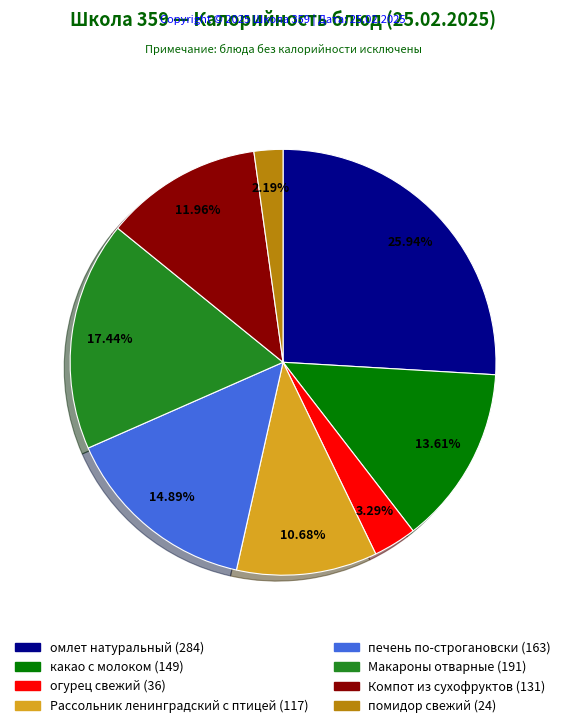

What percentage is the Макароны отварные slice, to the nearest percent?

17%